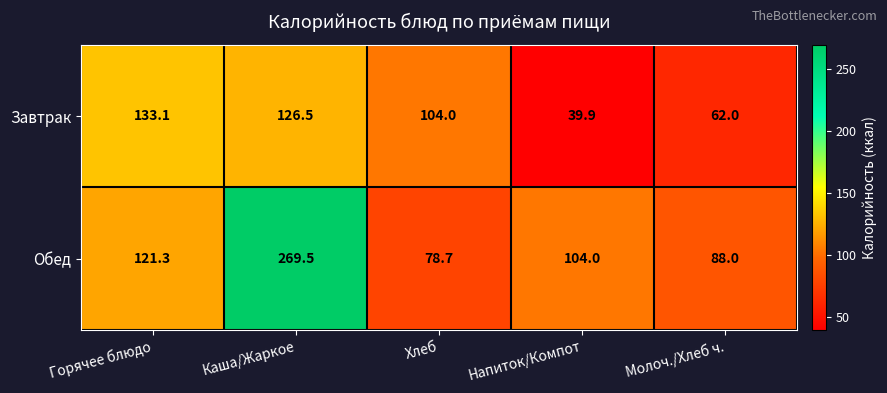

What is the minimum value for Обед?

78.7